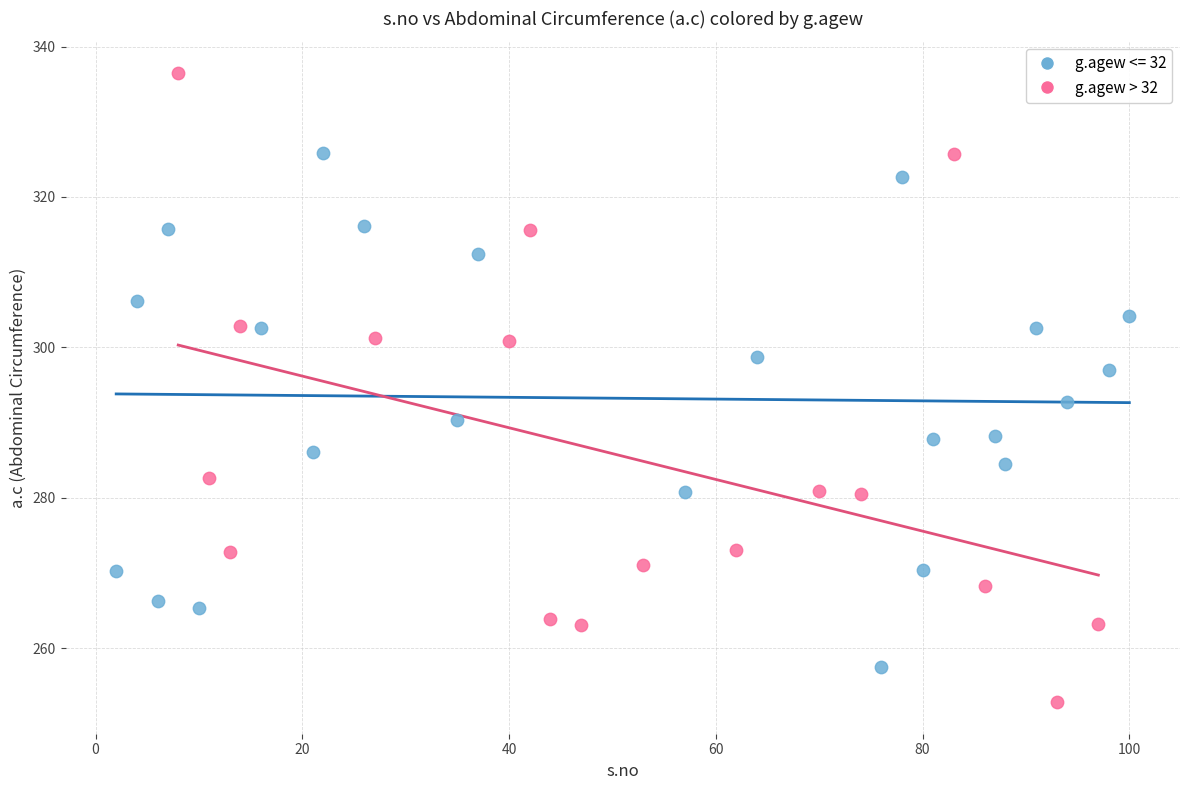

Which series contains the lowest Y value?

g.agew > 32